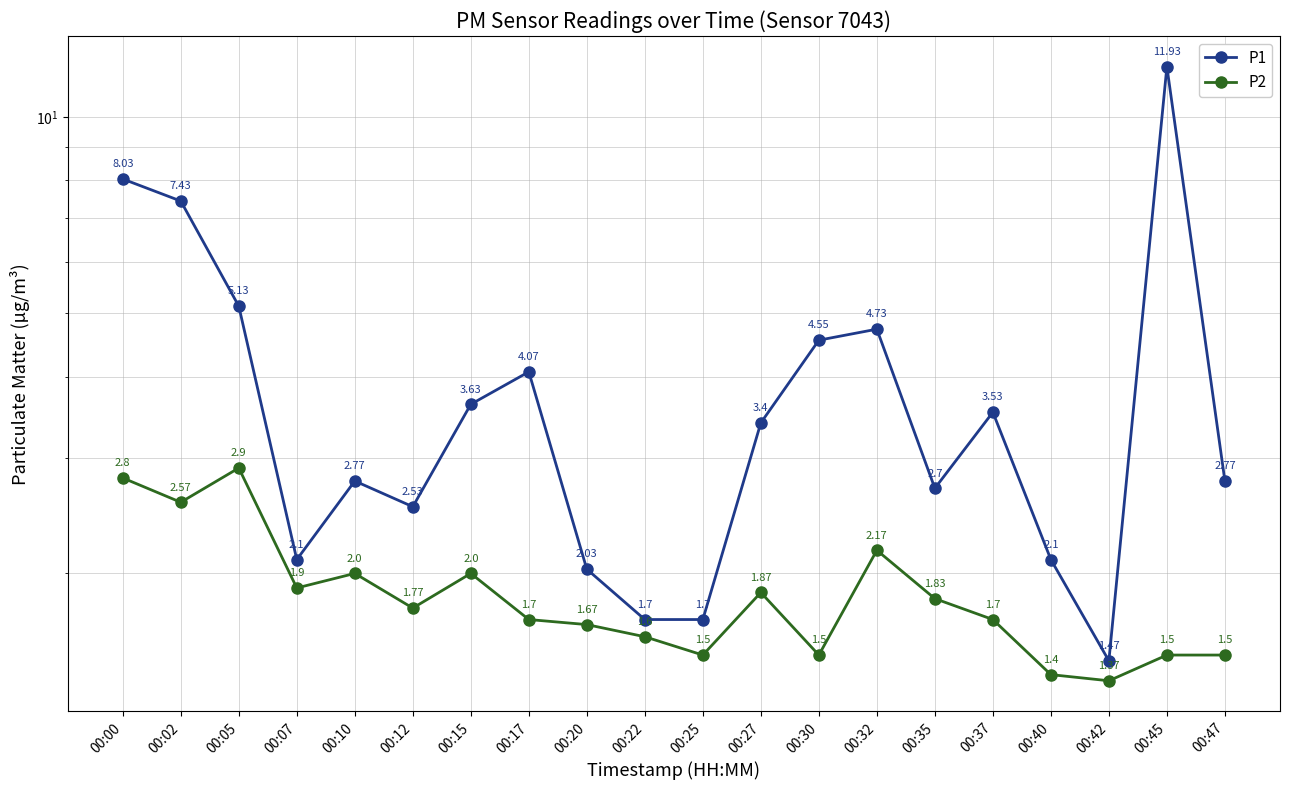

True or false: P1 and P2 cross at least once.

False